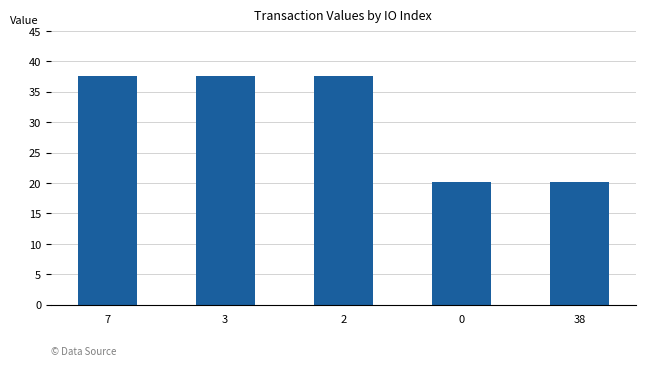

What is the maximum value shown in the chart?

37.6